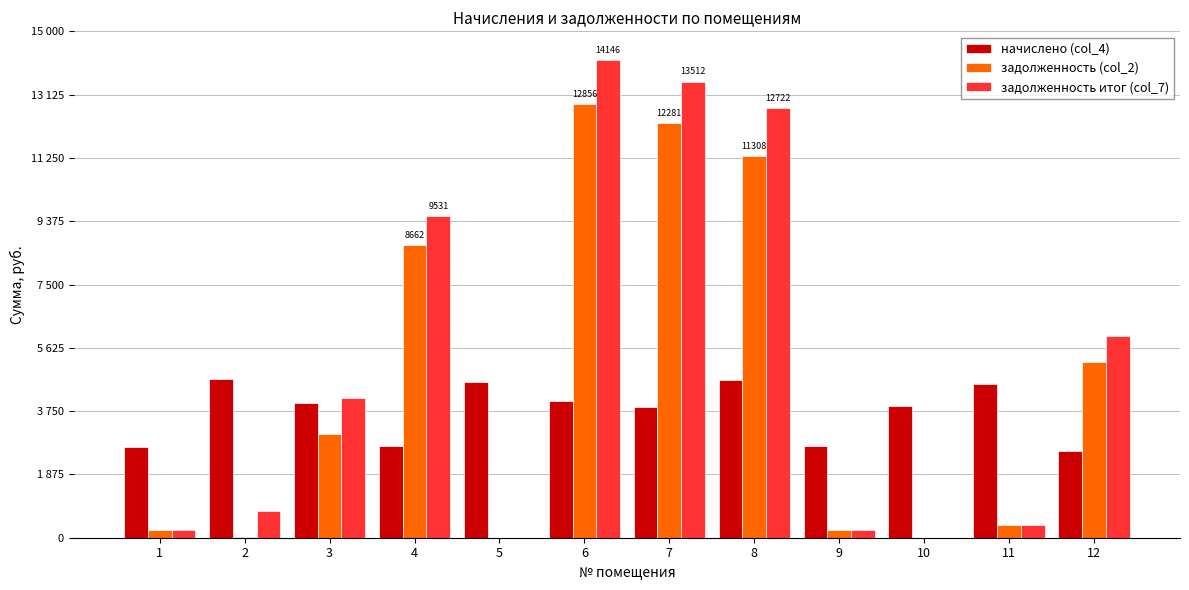

At how many categories does at least one series exceed 11229?

3